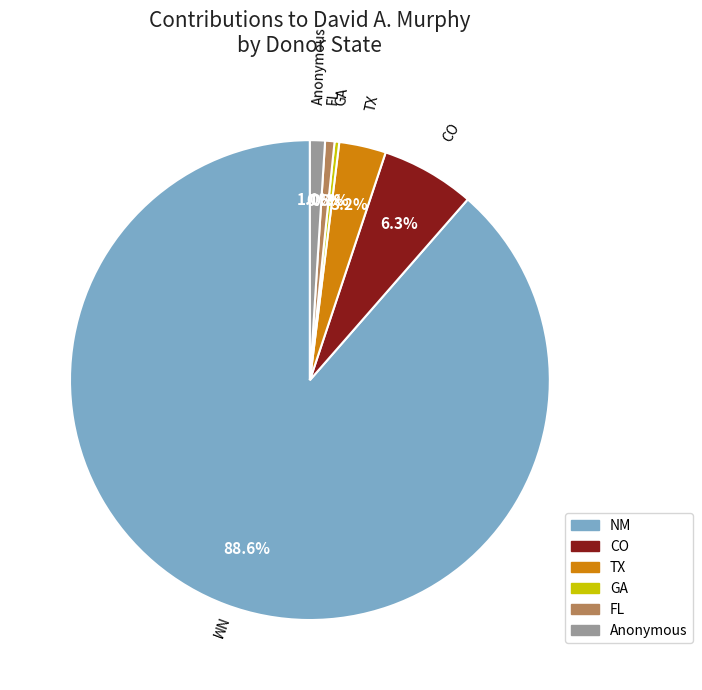

Does any single category account for the majority?

Yes